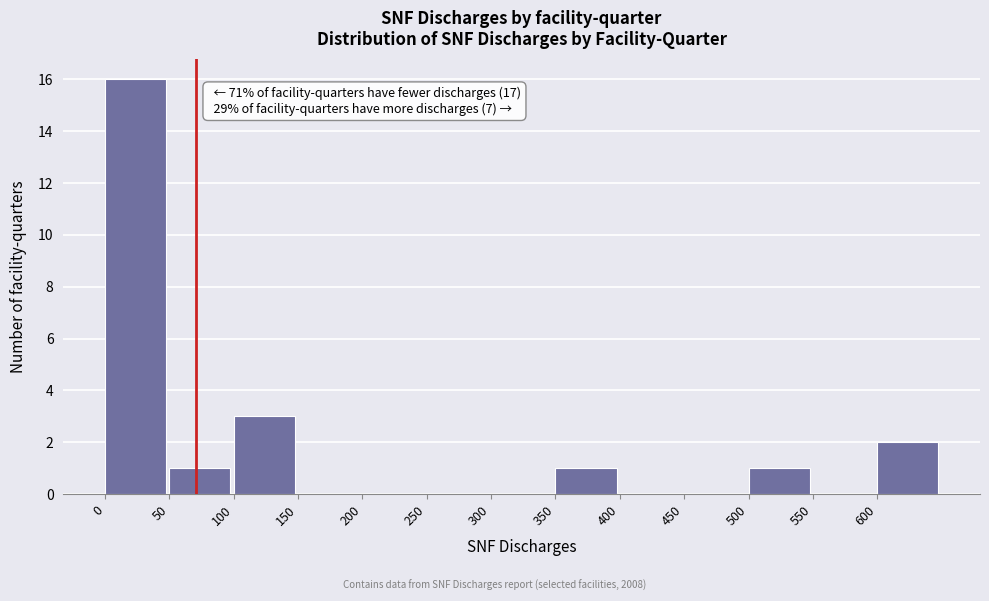

Which range on the x-axis has the tallest bar?

0 to 50